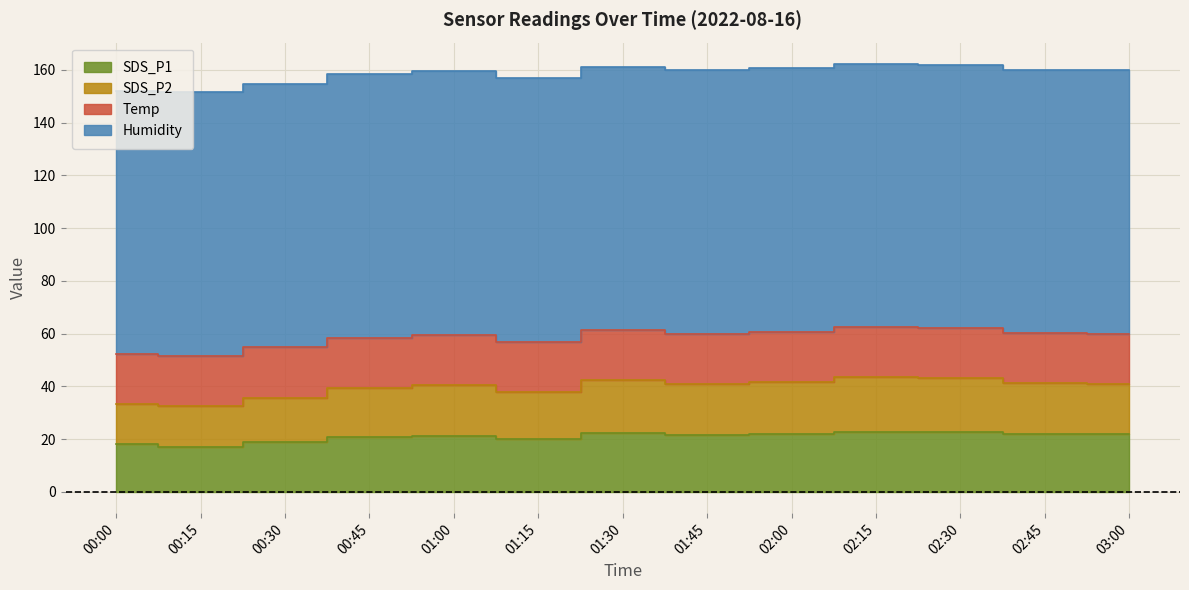

Where does the SDS_P2 series first go above 40?

01:00